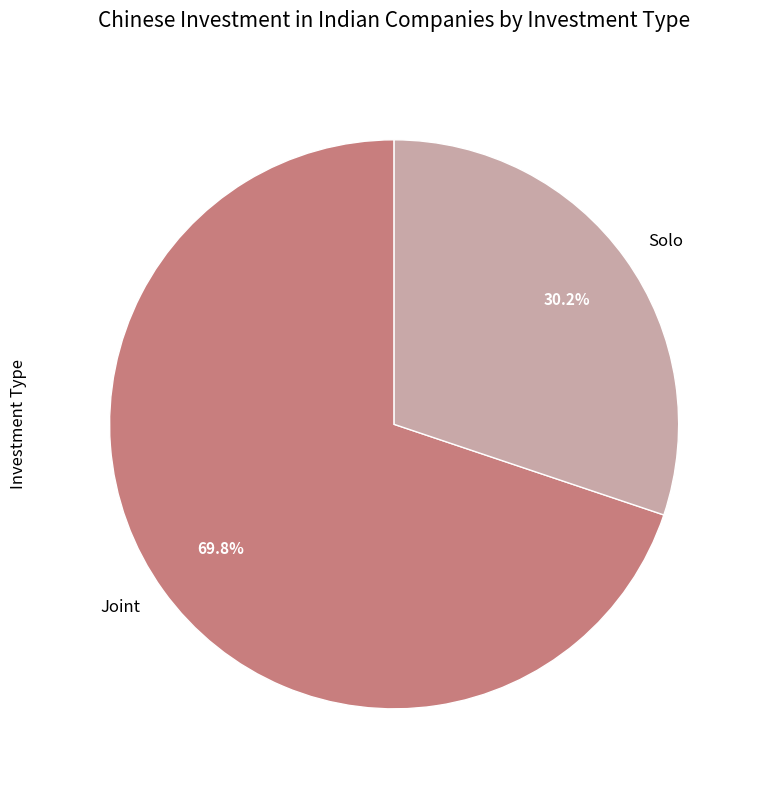

To the nearest percent, what is the combined percentage of Joint and Solo?

100%